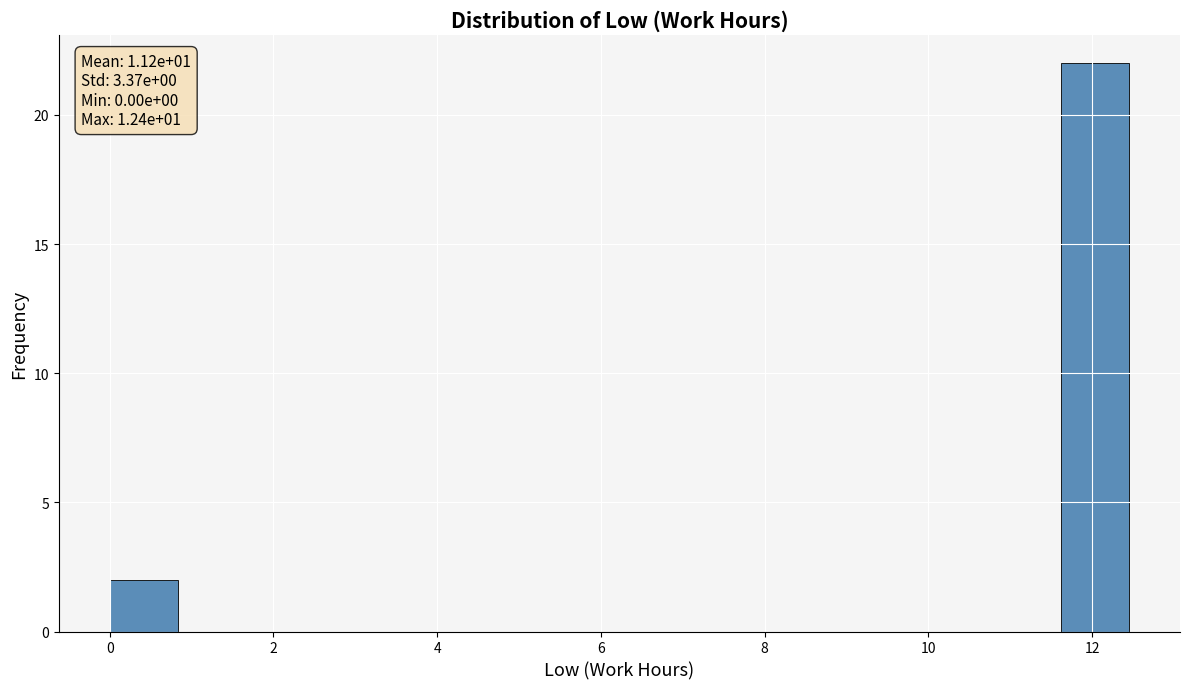

Which range on the x-axis has the tallest bar?

11.6 to 12.4